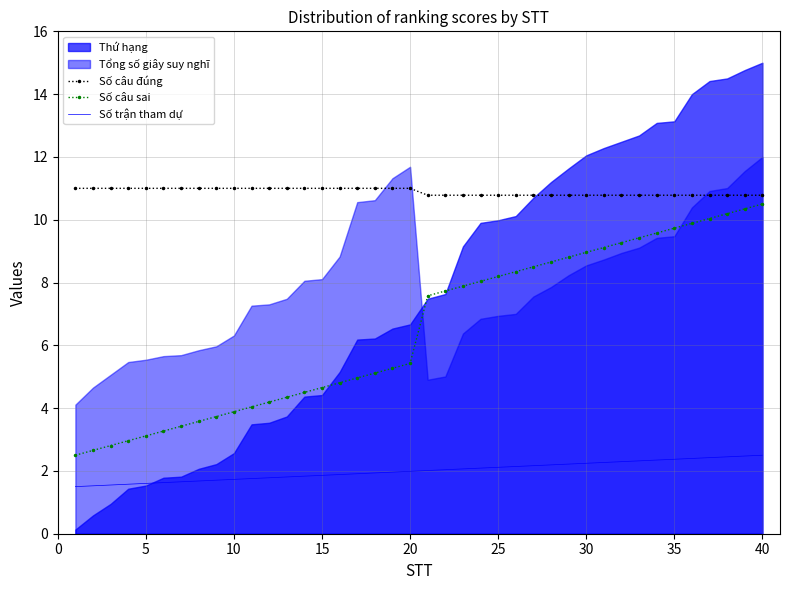

The value of Số trận tham dự at 40 is 2.5. True or false?

True